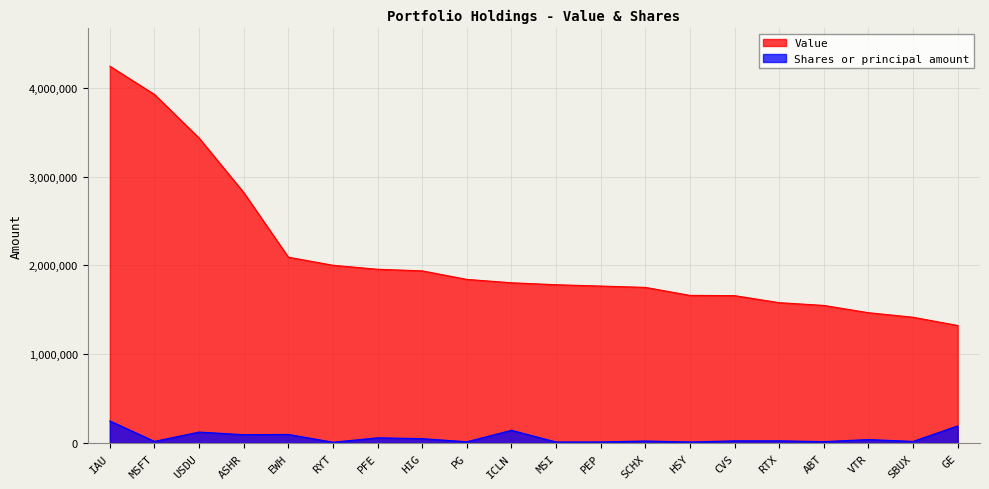

List the labels in order of Value value, smallest first.

GE, SBUX, VTR, ABT, RTX, CVS, HSY, SCHX, PEP, MSI, ICLN, PG, HIG, PFE, RYT, EWH, ASHR, USDU, MSFT, IAU